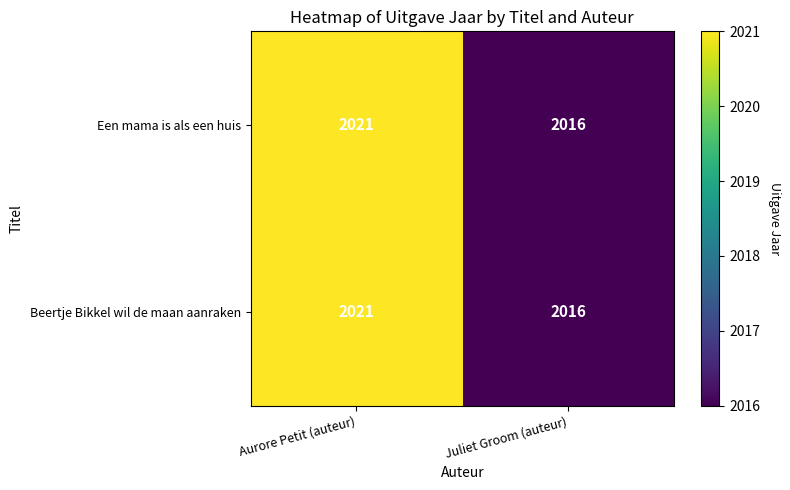

At which label is Beertje Bikkel wil de maan aanraken closest to 2018?

Juliet Groom (auteur)